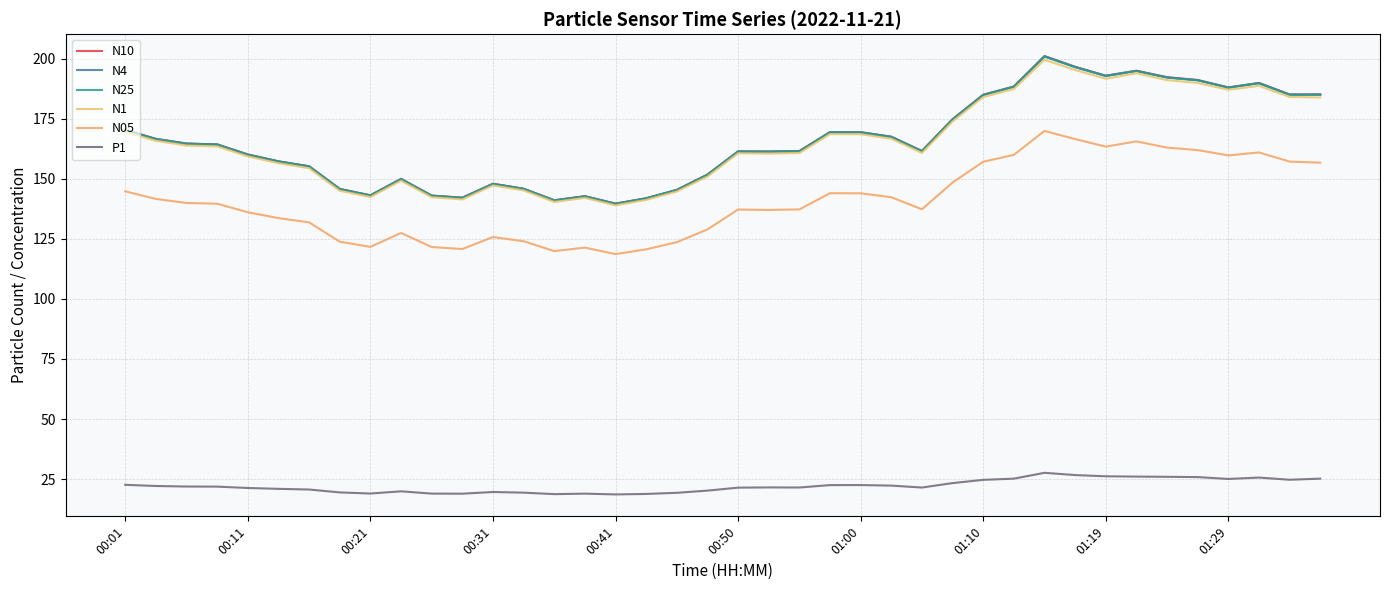

What are all the series names shown in the legend?

N10, N4, N25, N1, N05, P1